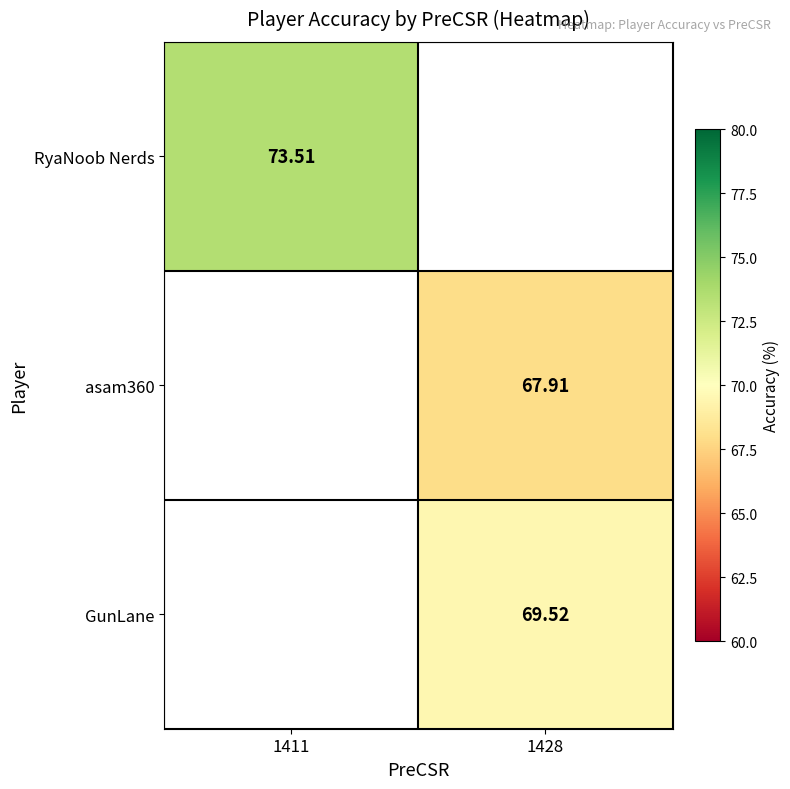

Which has a higher value, 1411 or 1428?

1428